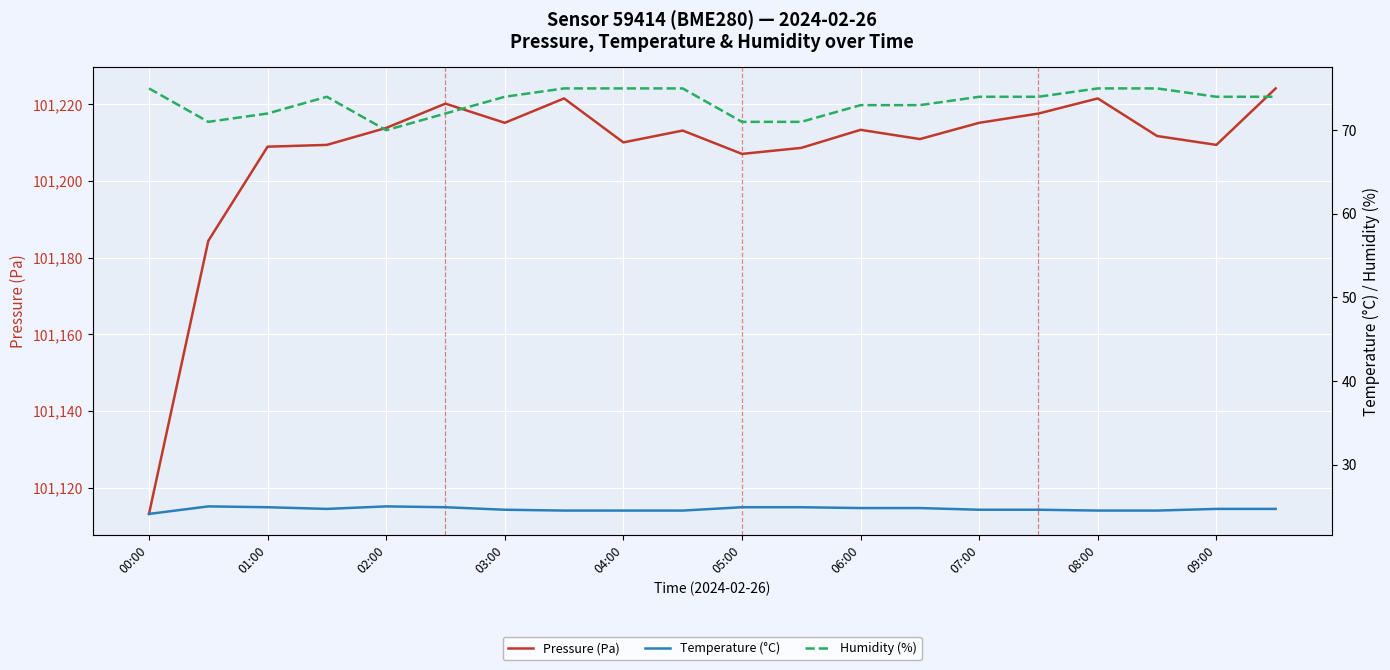

True or false: Pressure (Pa) has a value of 101208.9 at 01:00.

True